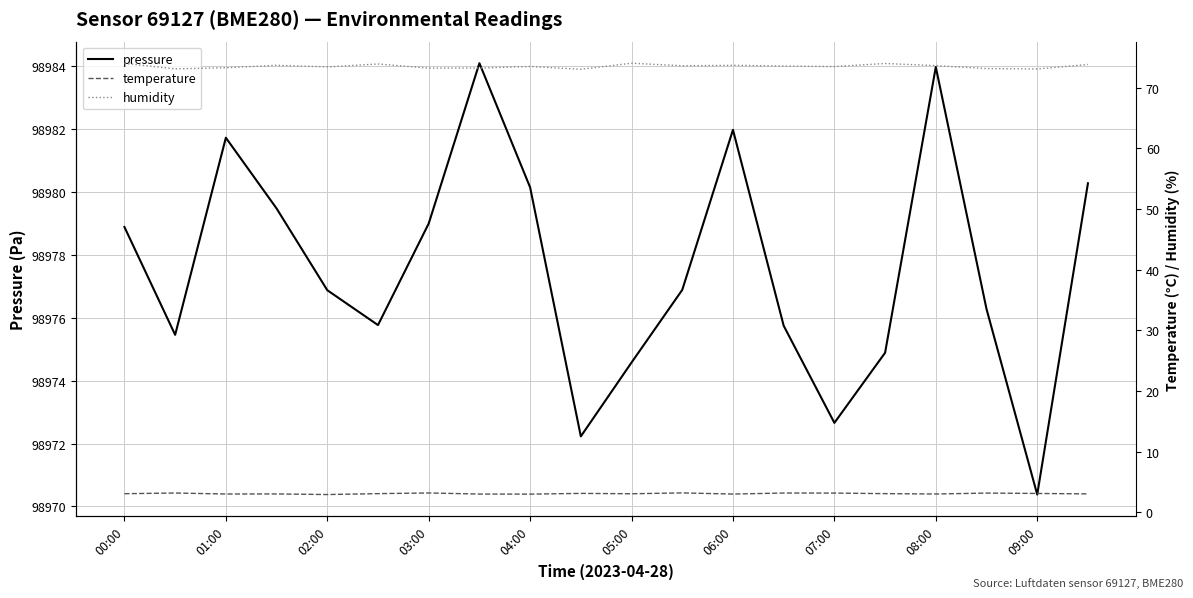

Is this an area chart (filled region under the line)?

No